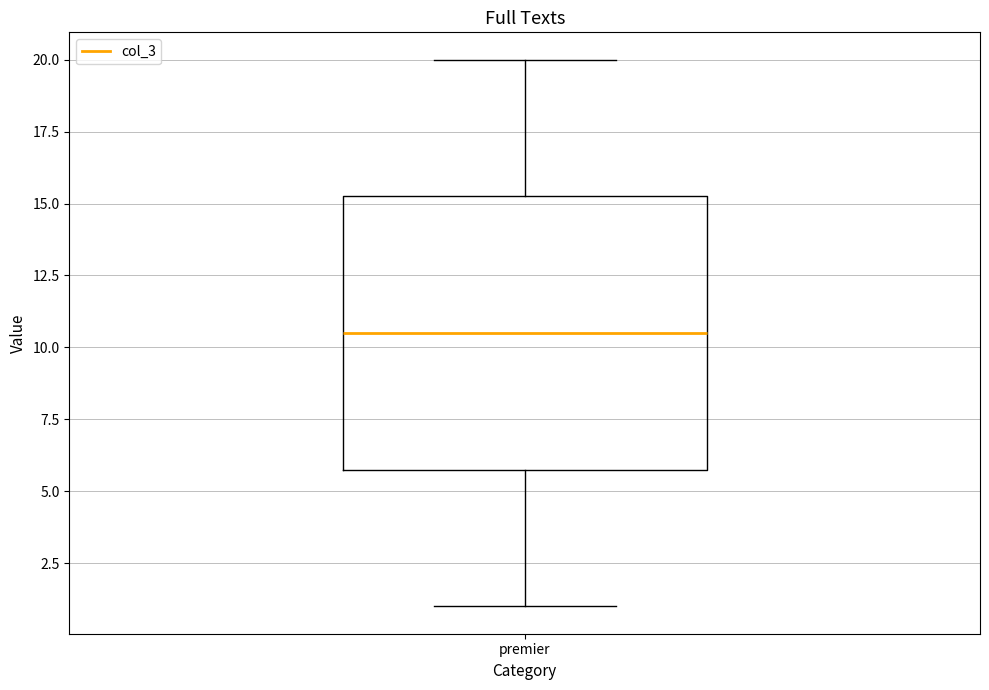

Read this box plot against the y-axis: the position of the median line, the range covered by the box, and the ends of both whiskers. The values are not printed on the chart, so give them approximately, as read against the axis.

median 10.5, box 6.0 to 15.5, whiskers 1.0 to 20.0